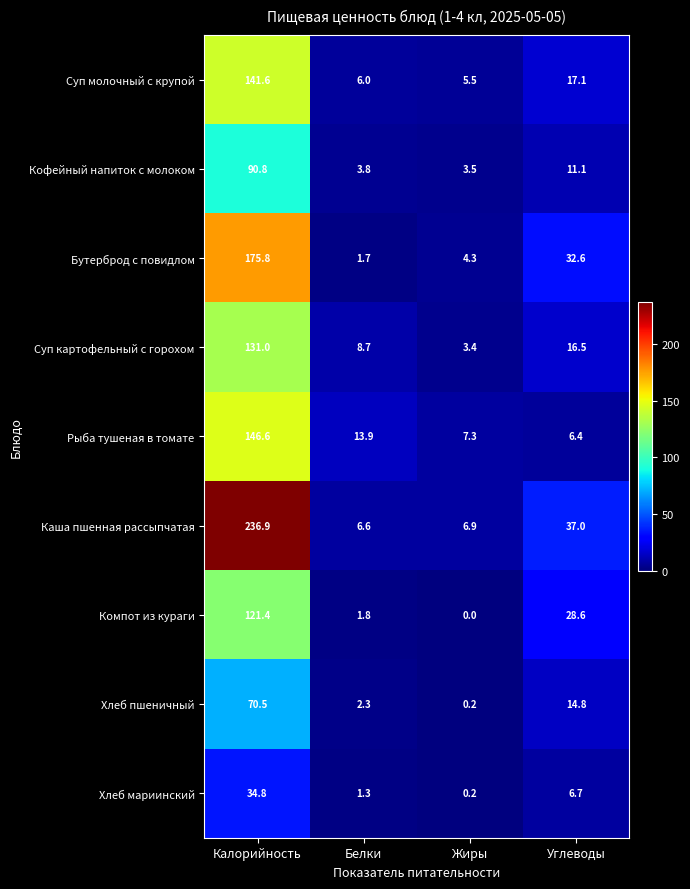

What is the total value across all series at Белки?

46.1